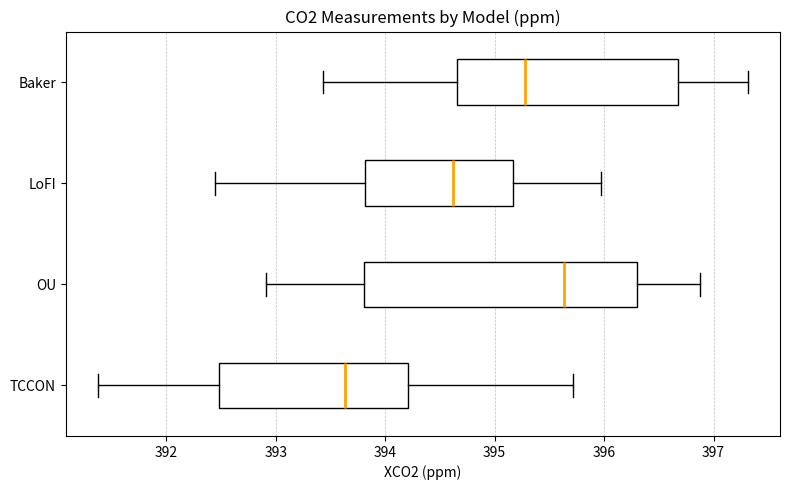

Comparing the boxes themselves (not the whiskers), which one is the widest?

OU